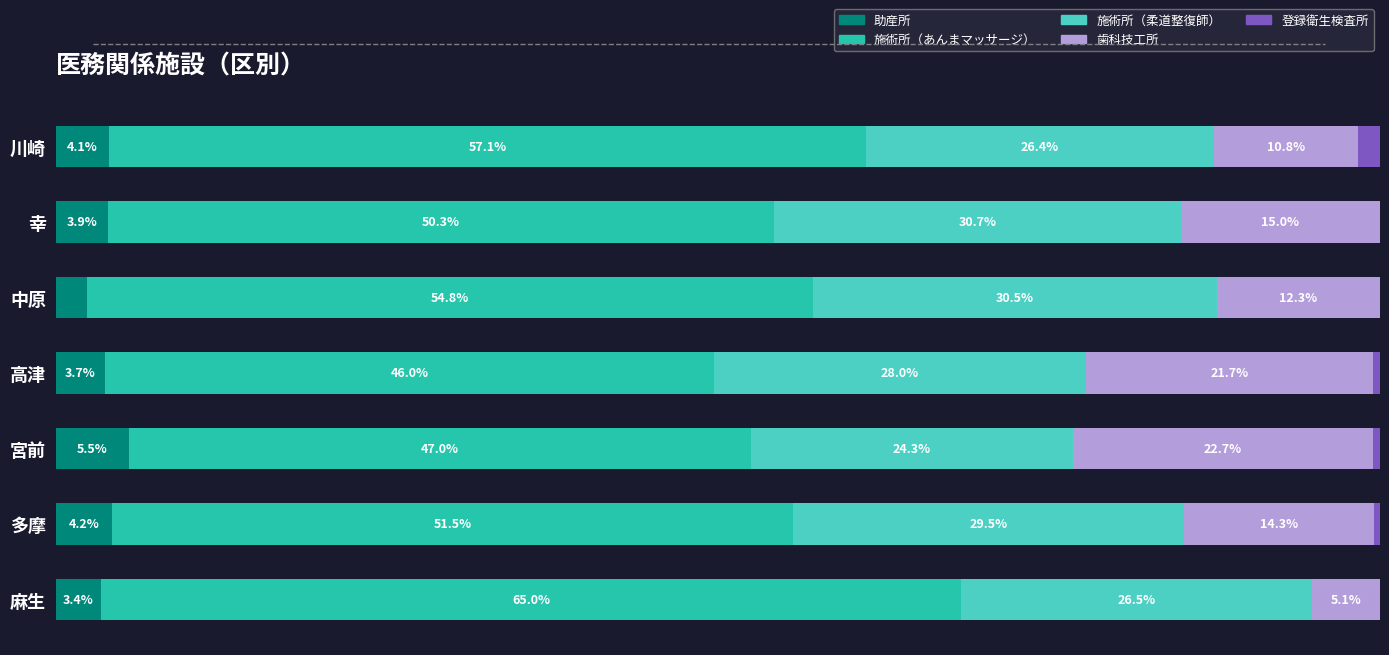

What are all the series names shown in the legend?

助産所, 施術所（あんまマッサージ）, 施術所（柔道整復師）, 歯科技工所, 登録衛生検査所